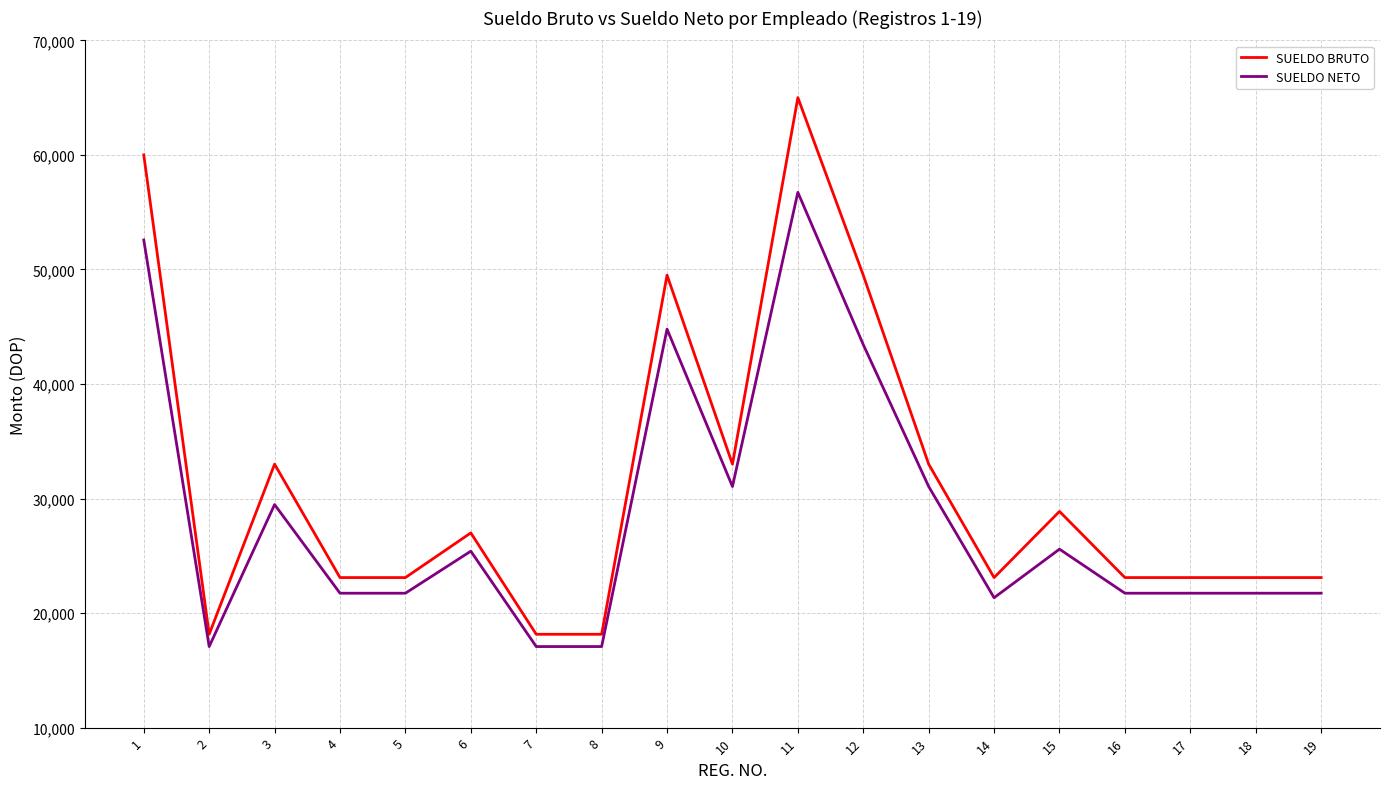

Which series changed the most between 2 and 17?

SUELDO BRUTO